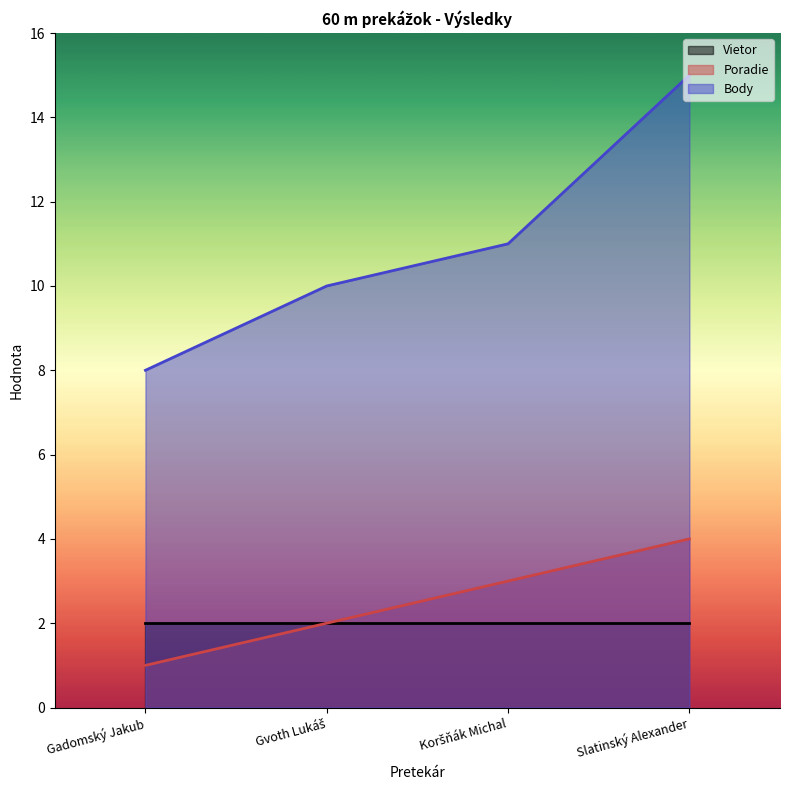

Is it true that Poradie equals 3 at Koršňák Michal?

True